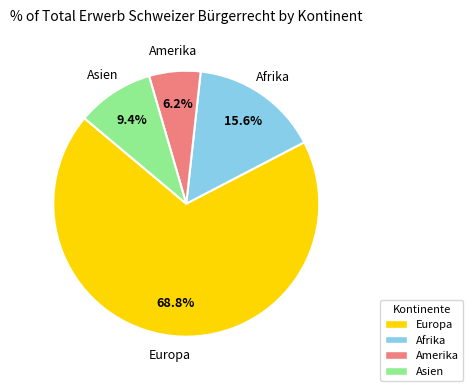

Which category has the smallest portion of the pie?

Amerika